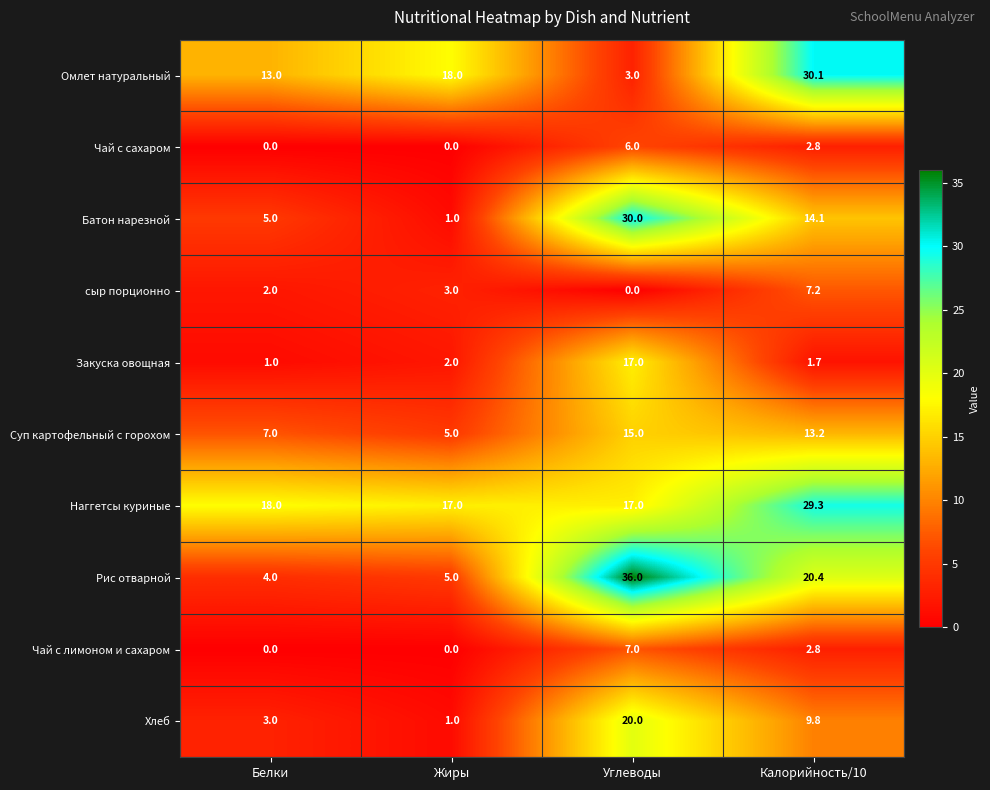

Where is Батон нарезной nearest to the value 15?

Калорийность/10